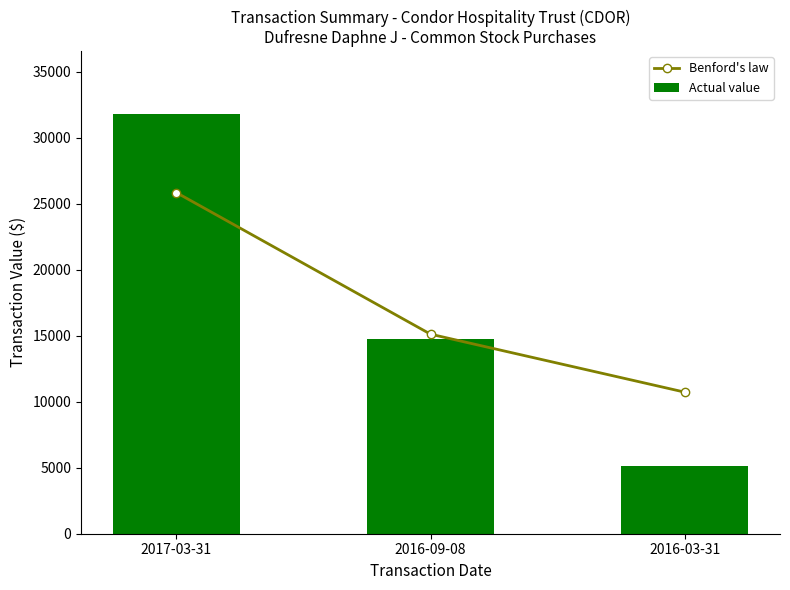

What is the highest value of the Benford's law series?

25852.0